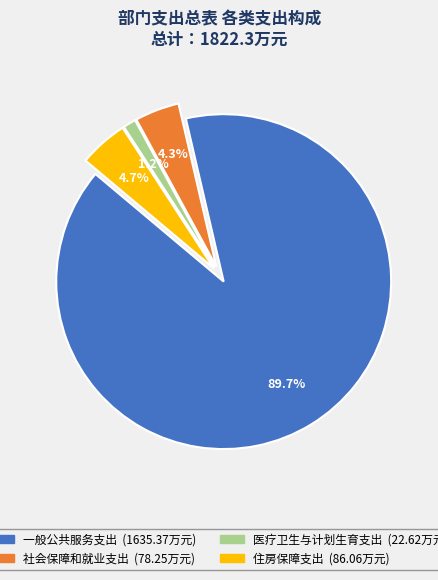

Which has a higher value, 医疗卫生与计划生育支出 or 住房保障支出?

住房保障支出